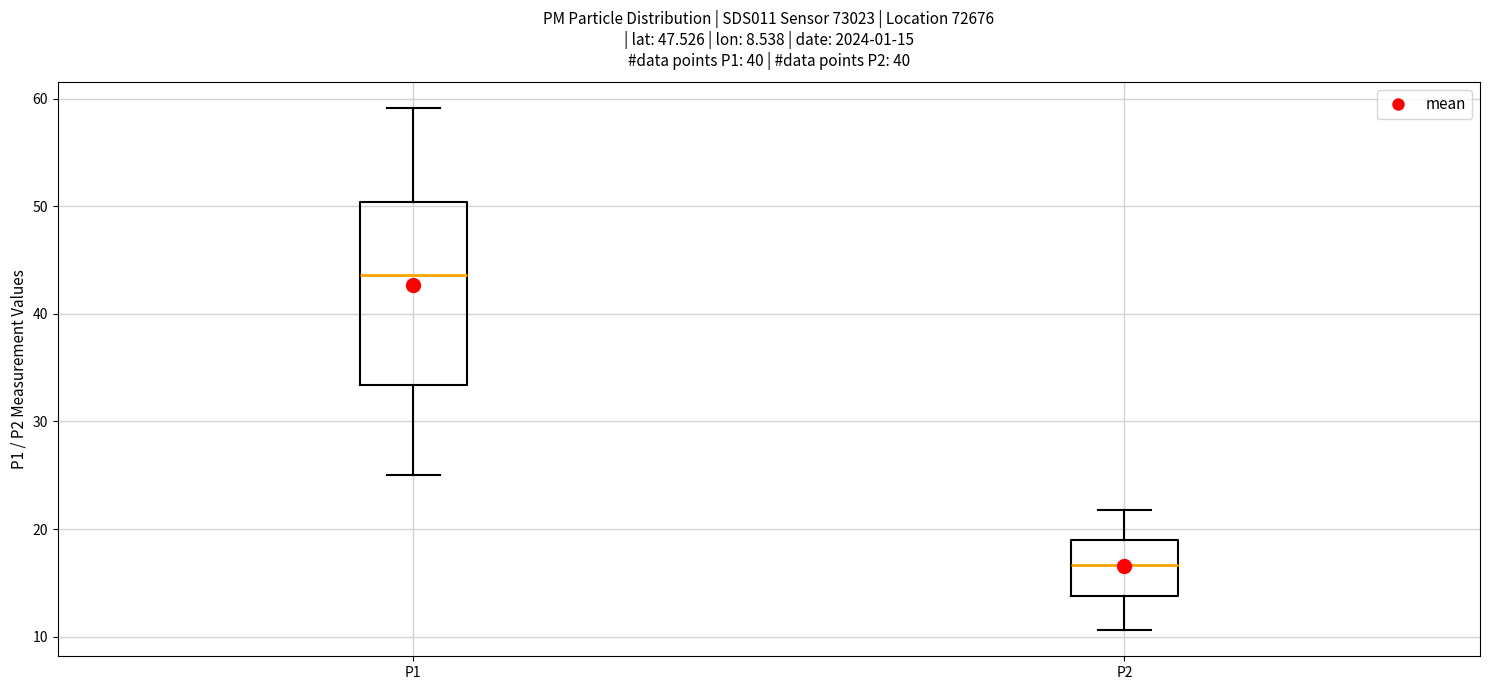

Which box is the tallest, from its lower edge to its upper edge?

P1